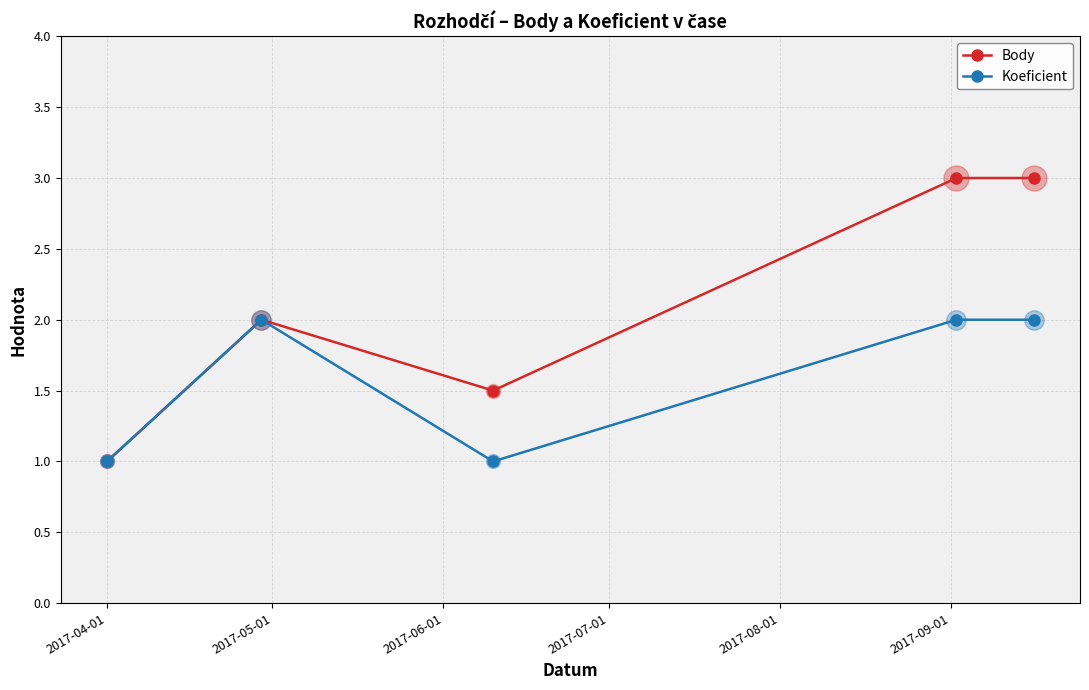

What is the highest value of the Koeficient series?

2.0